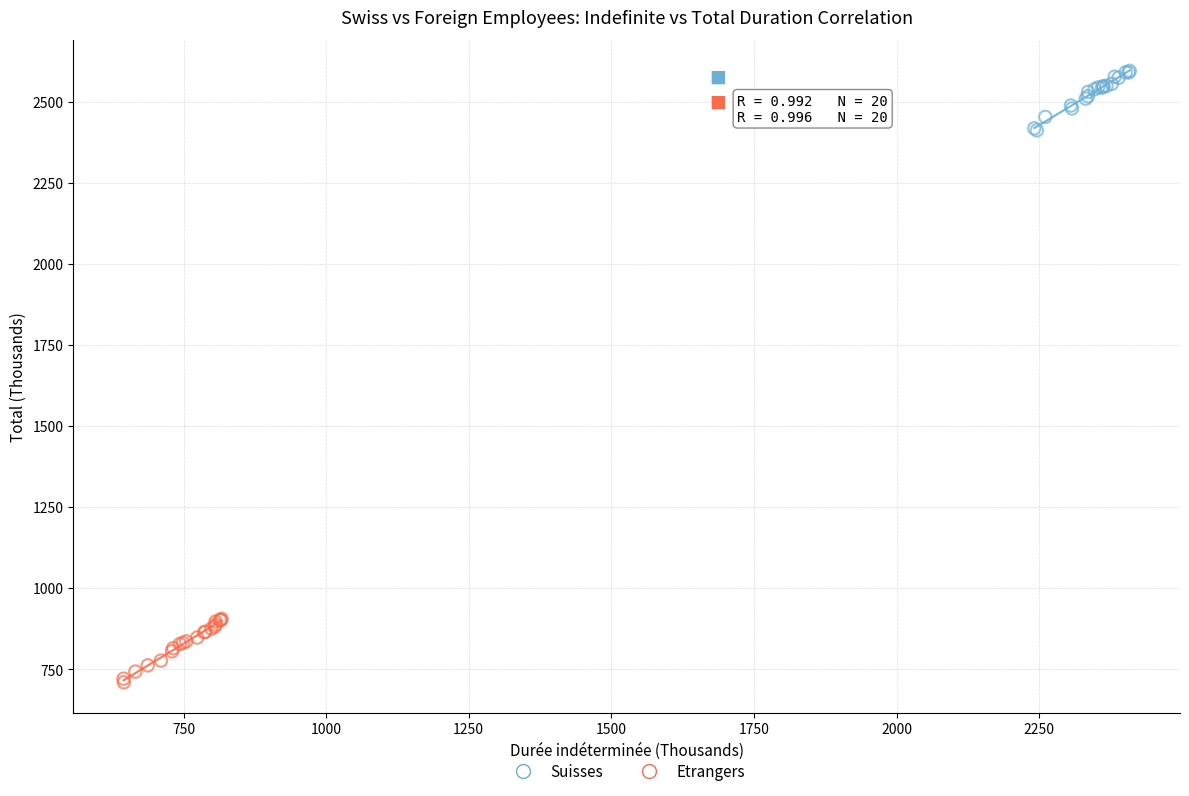

Which series reaches the maximum Y coordinate?

Suisses